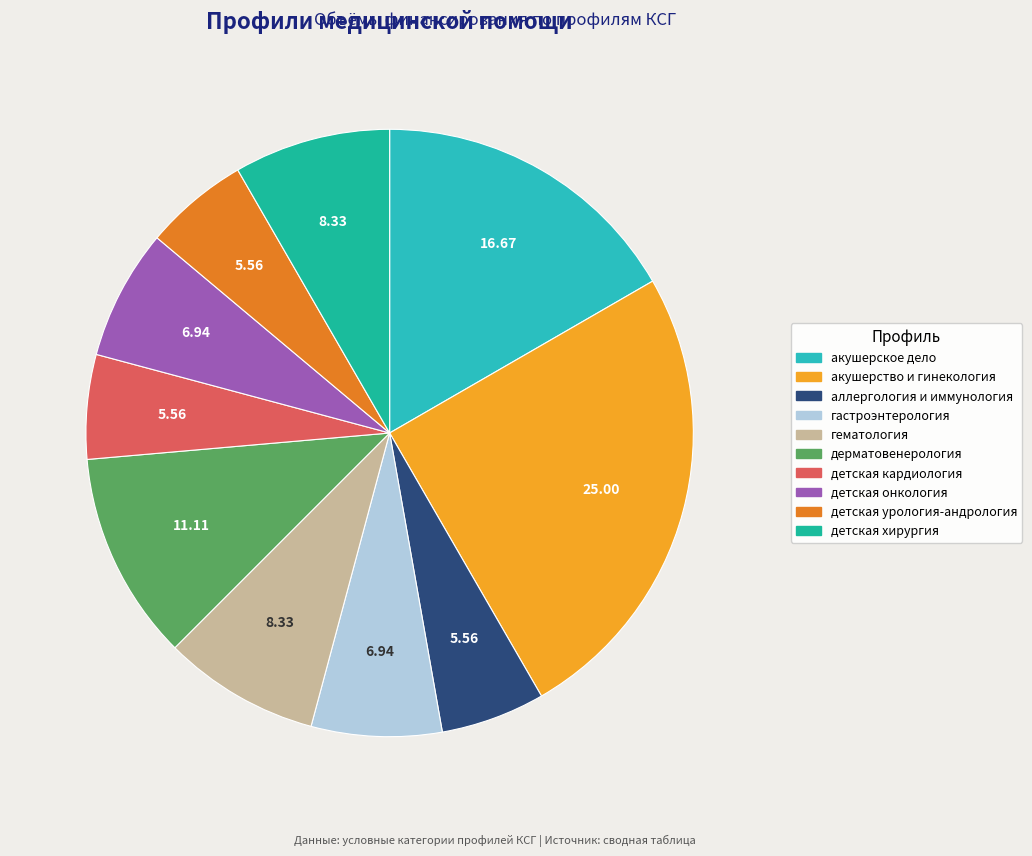

Which category has the biggest portion of the pie?

акушерство и гинекология